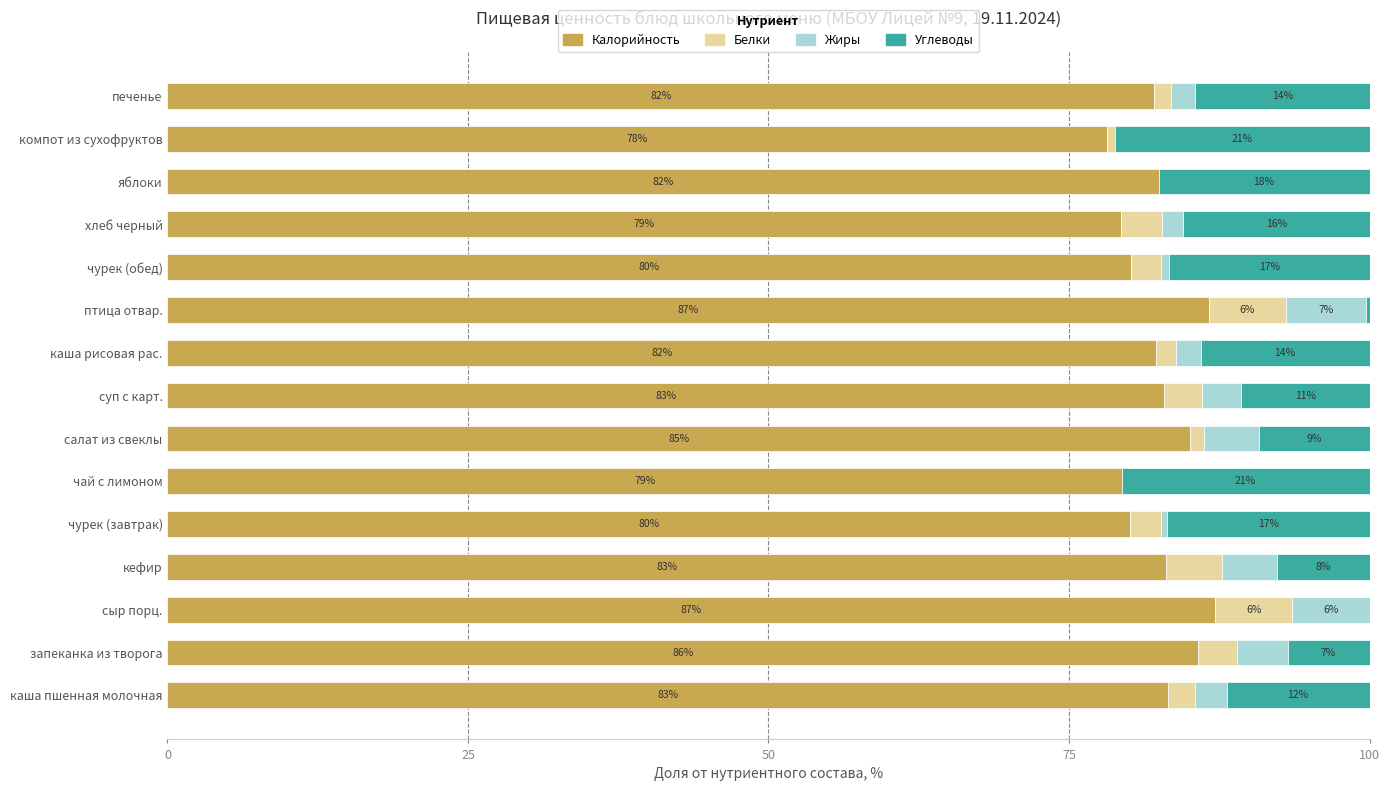

The value of Калорийность at яблоки is 138.5. True or false?

False